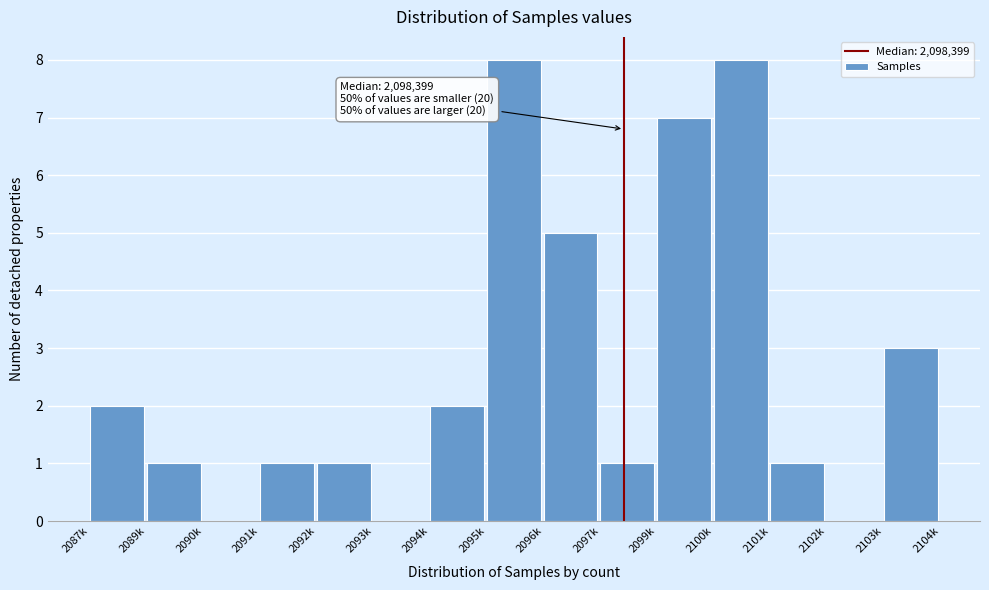

Reading left to right, transcribe all the data shown in this chart.

2087k=2	2089k=1	2090k=0	2091k=1	2092k=1	2093k=0	2094k=2	2095k=8	2096k=5	2097k=1	2099k=7	2100k=8	2101k=1	2102k=0	2103k=3